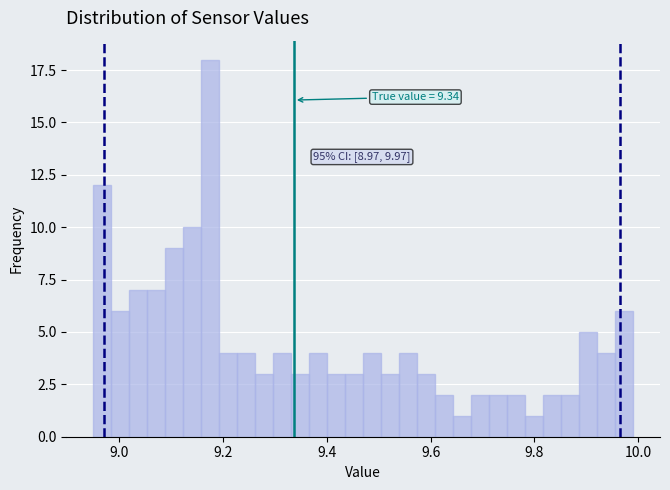

Read against the x-axis, roughly where is the centre of the tallest bar?

9.18